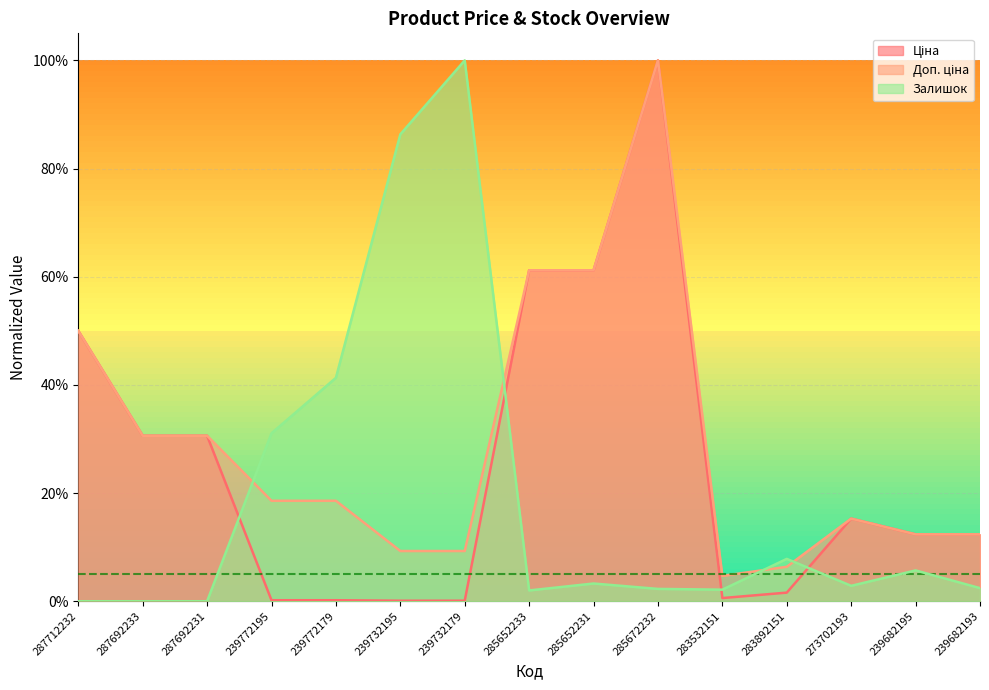

What is the difference between the highest and lowest values at 285652231?

0.6